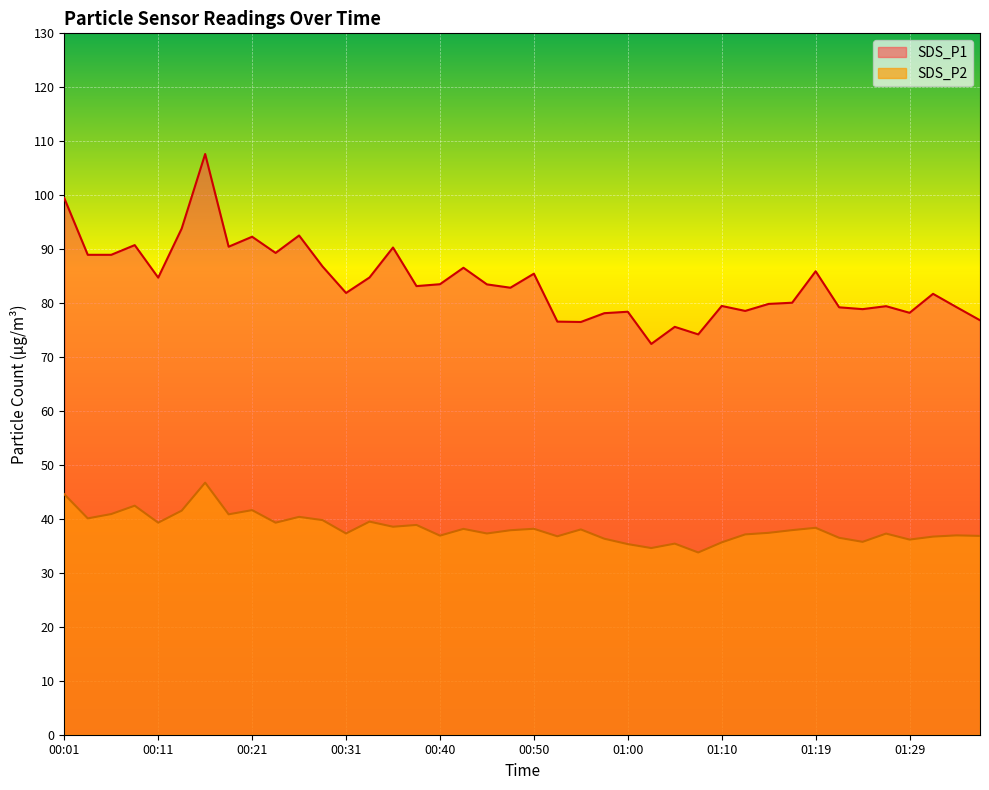

Which has a higher value, 01:34 or 01:24?

01:34